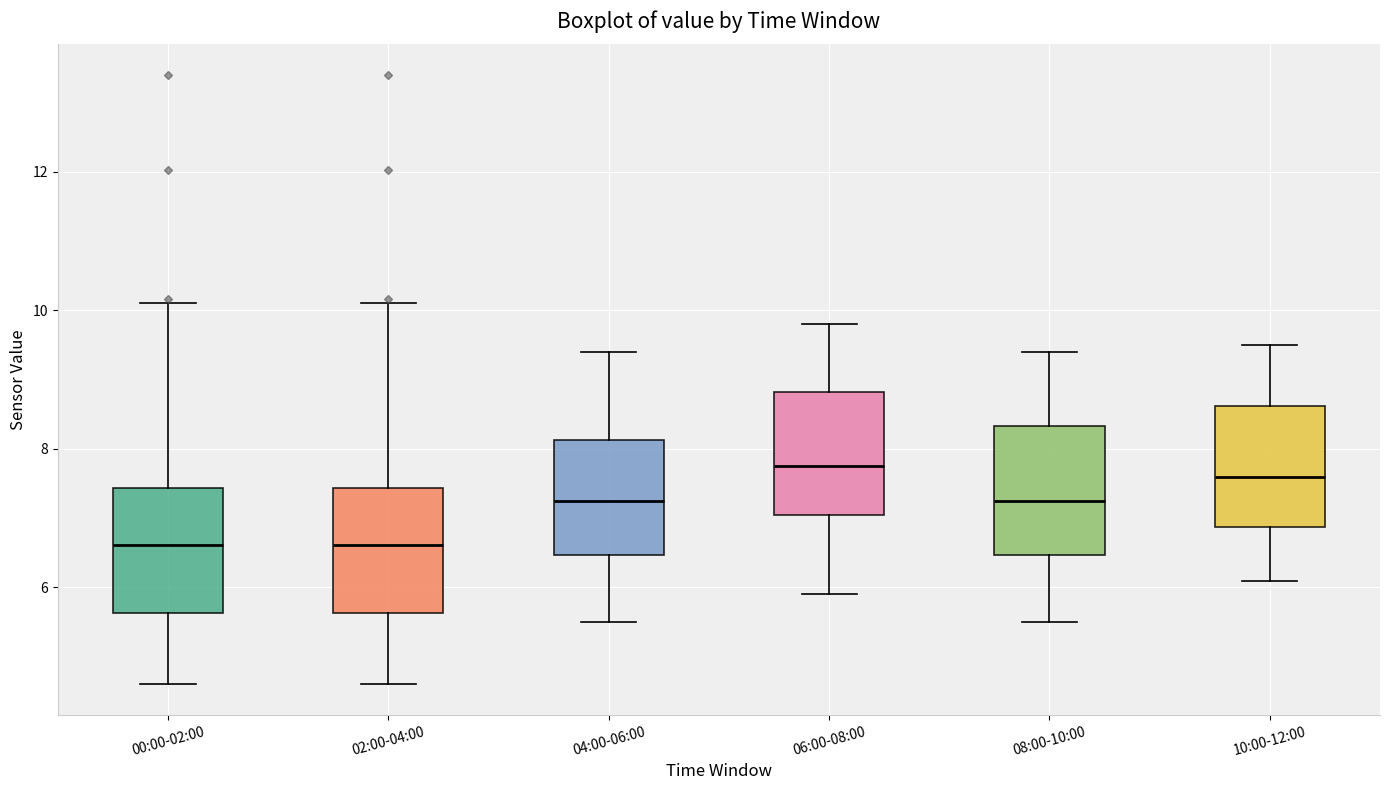

Reading left to right, read every box against the y-axis: the position of its median line, the range the box covers, and the ends of its whiskers. The values are not printed on the chart, so give them approximately, as read against the axis.

00:00-02:00: median 6.6, box 5.6 to 7.4, whiskers 4.6 to 10.2
02:00-04:00: median 6.6, box 5.6 to 7.4, whiskers 4.6 to 10.2
04:00-06:00: median 7.2, box 6.4 to 8.2, whiskers 5.6 to 9.4
06:00-08:00: median 7.8, box 7.0 to 8.8, whiskers 6.0 to 9.8
08:00-10:00: median 7.2, box 6.4 to 8.4, whiskers 5.6 to 9.4
10:00-12:00: median 7.6, box 6.8 to 8.6, whiskers 6.2 to 9.6